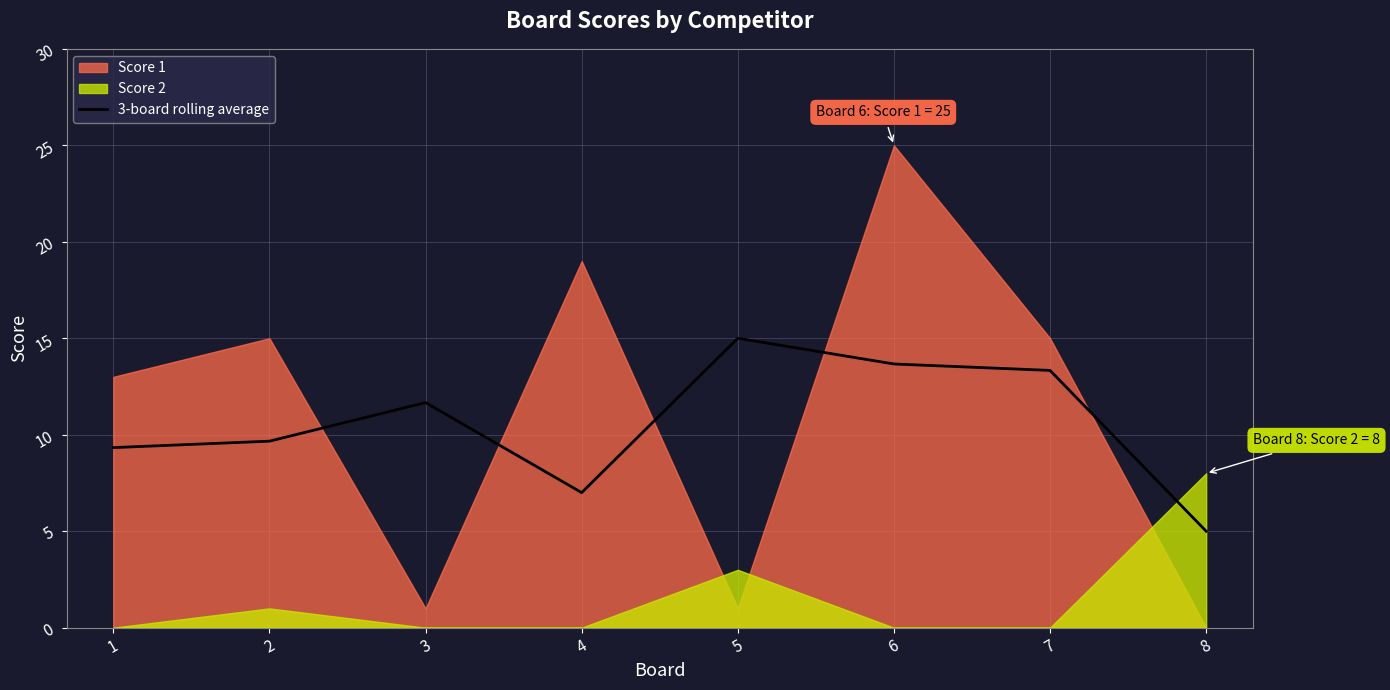

What is the sum of the values at 1 and 5?

24.3